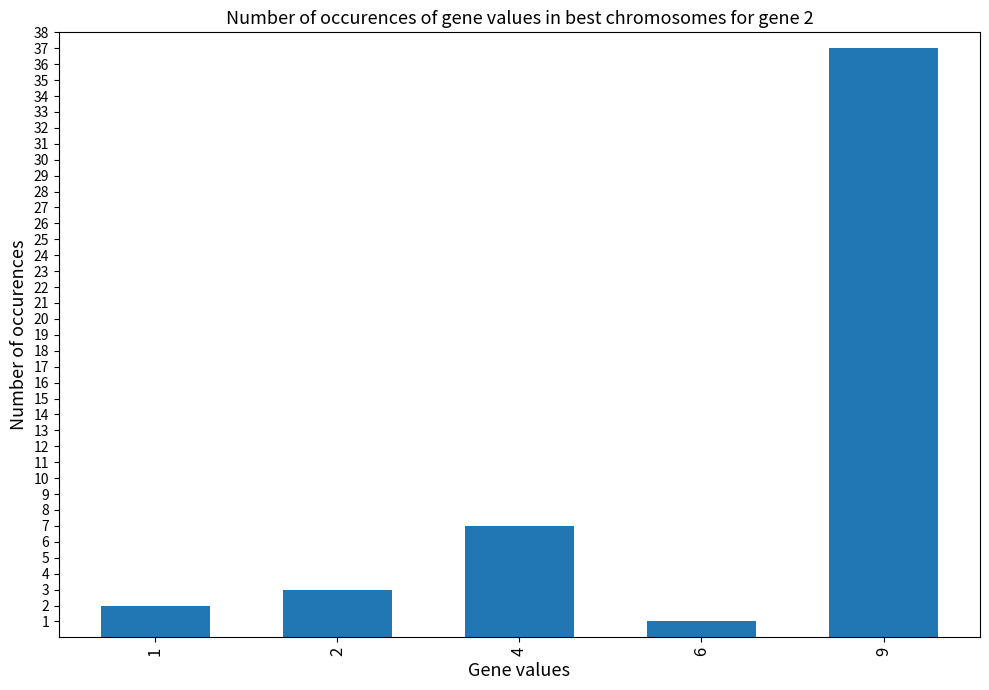

True or false: the data shows 5 at 2.

False